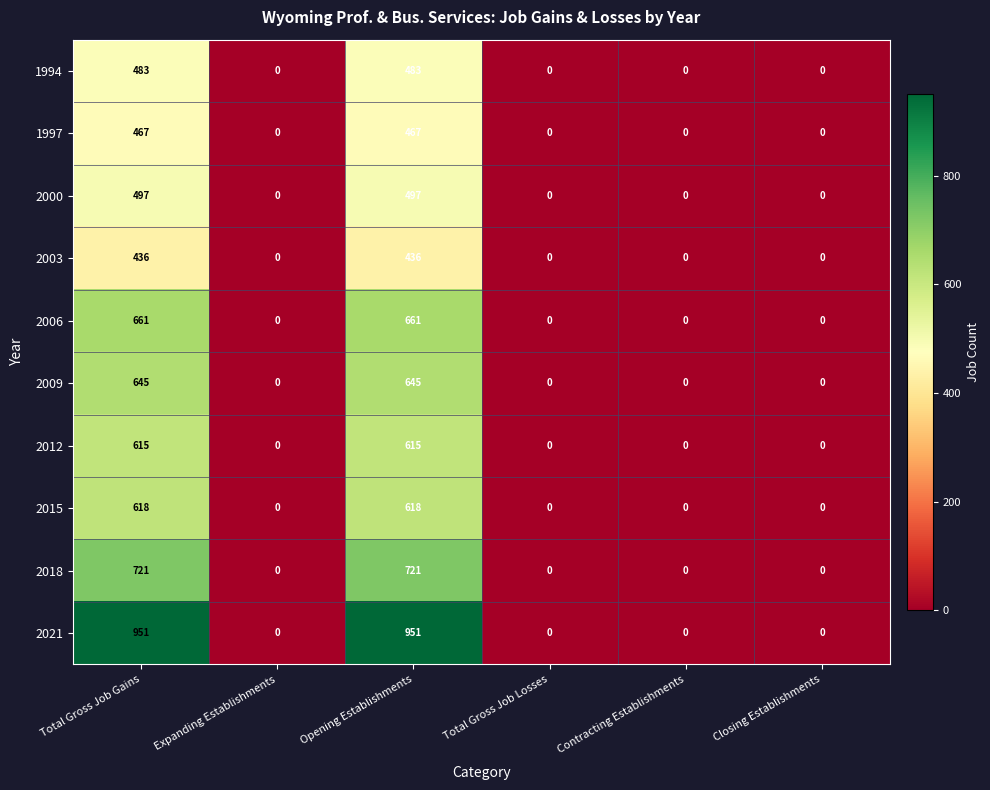

What is the greatest value displayed?

951